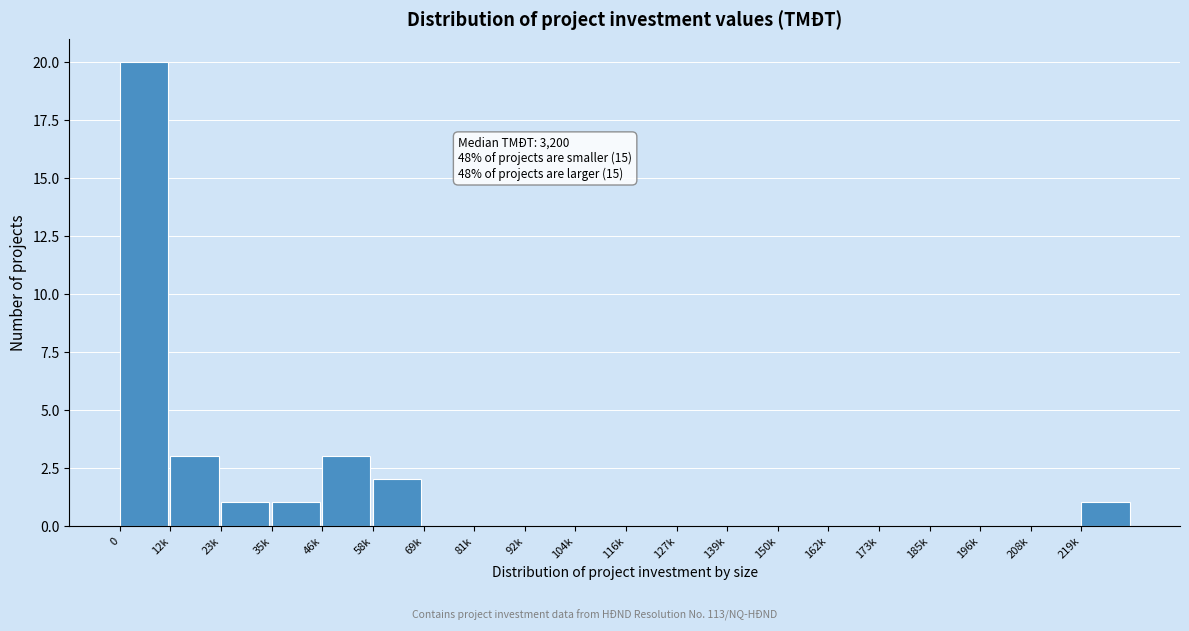

Reading left to right, transcribe all the data shown in this chart.

0=20	12k=3	23k=1	35k=1	46k=3	58k=2	69k=0	81k=0	92k=0	104k=0	116k=0	127k=0	139k=0	150k=0	162k=0	173k=0	185k=0	196k=0	208k=0	219k=1